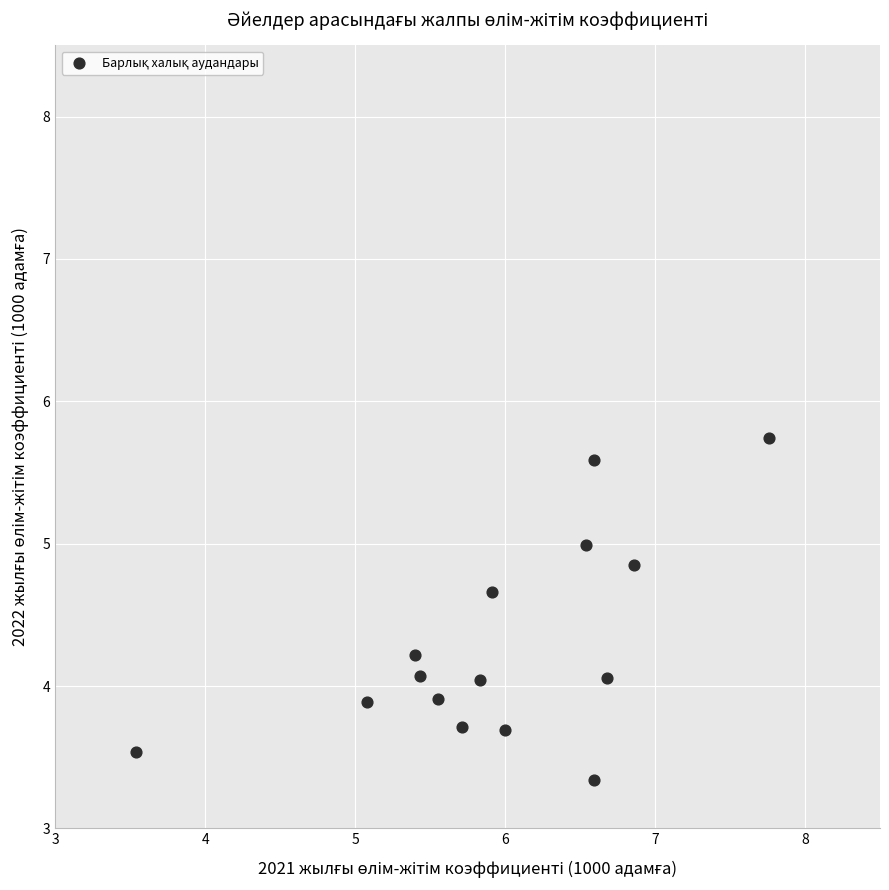

What is the range of X values (max minus min)?

4.2